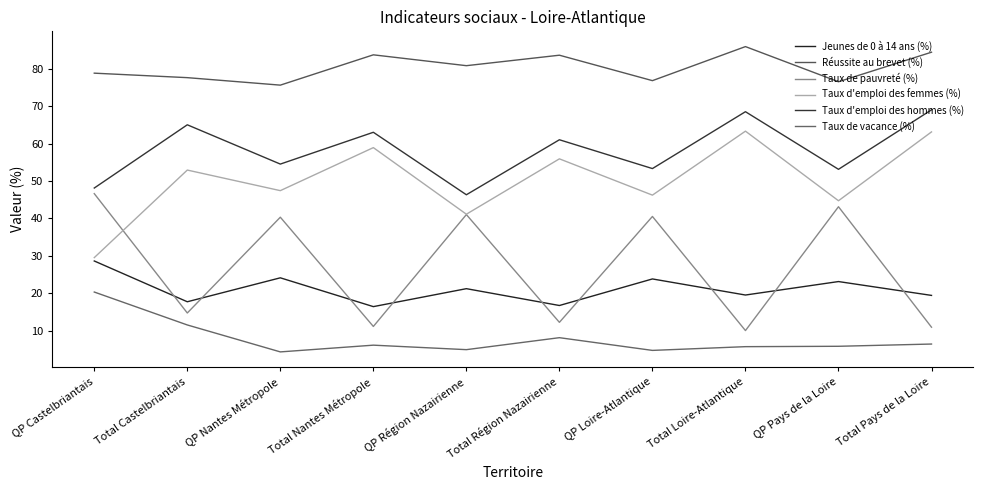

Between QP Pays de la Loire and QP Castelbriantais, which is larger?

QP Castelbriantais